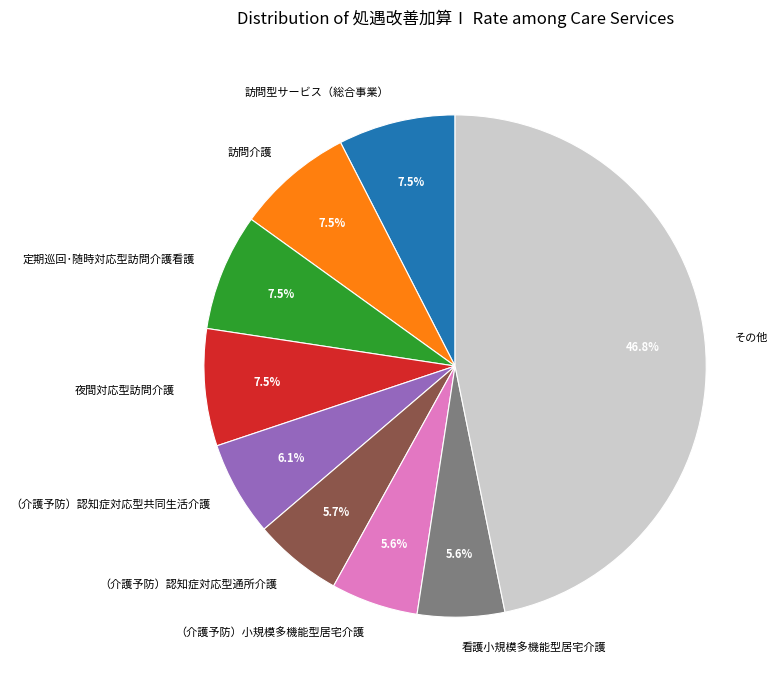

Is the sum of 看護小規模多機能型居宅介護 and 定期巡回･随時対応型訪問介護看護 greater than half?

No